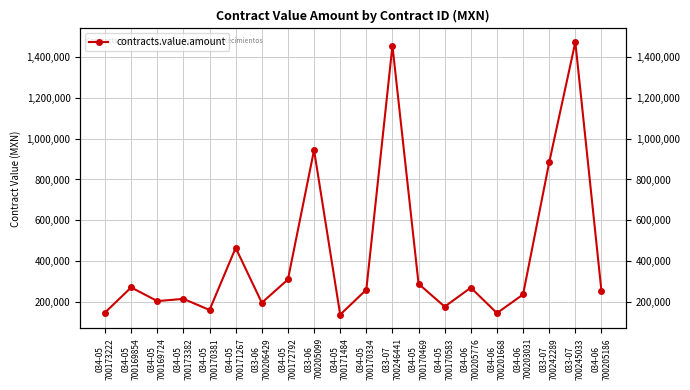

List the labels in order of value, largest first.

033-07
700245033, 033-07
700246441, 033-06
700205099, 033-07
700242289, 034-05
700171267, 034-05
700172792, 034-05
700170469, 034-05
700169854, 034-06
700205776, 034-05
700170334, 034-06
700205186, 034-06
700203031, 034-05
700173382, 034-05
700169724, 033-06
700206429, 034-05
700170583, 034-05
700170381, 034-05
700173222, 034-06
700201668, 034-05
700171484